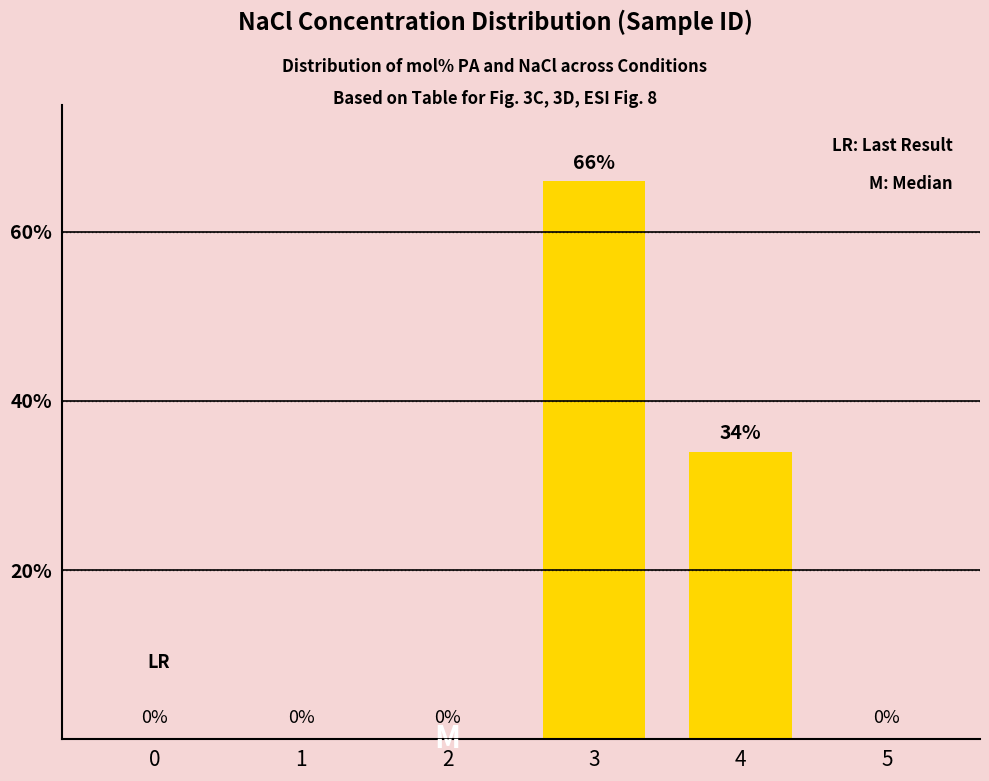

What is the sum of the values at 1 and 4?

34